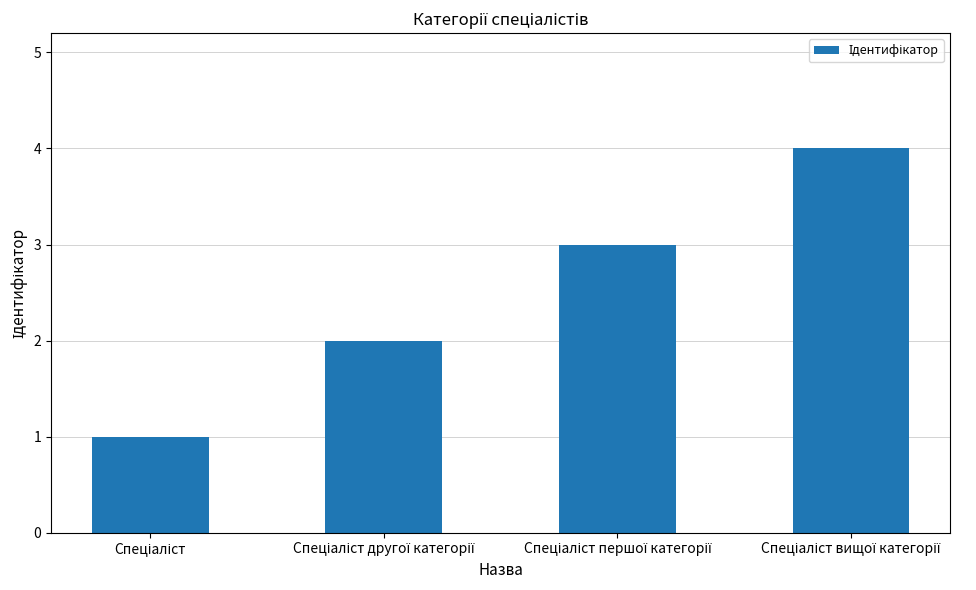

What is the difference between the maximum and minimum values?

3